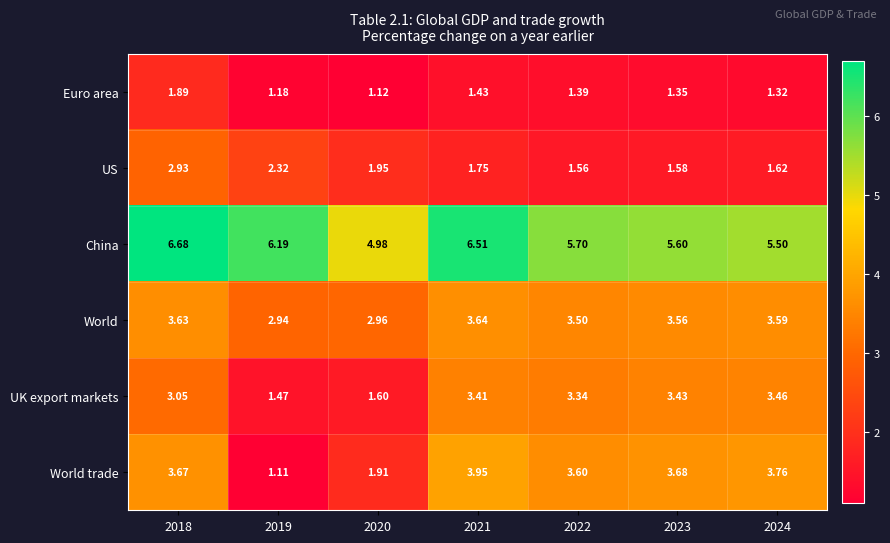

Rank the series by their maximum value, from highest to lowest.

China, World trade, World, UK export markets, US, Euro area